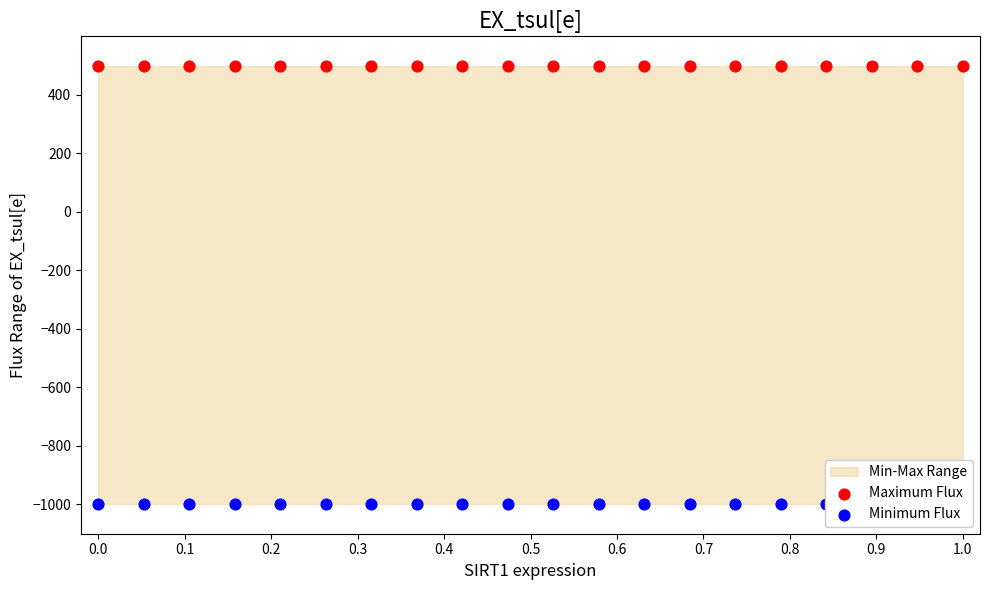

Which series has the largest Y range (max minus min)?

Maximum Flux